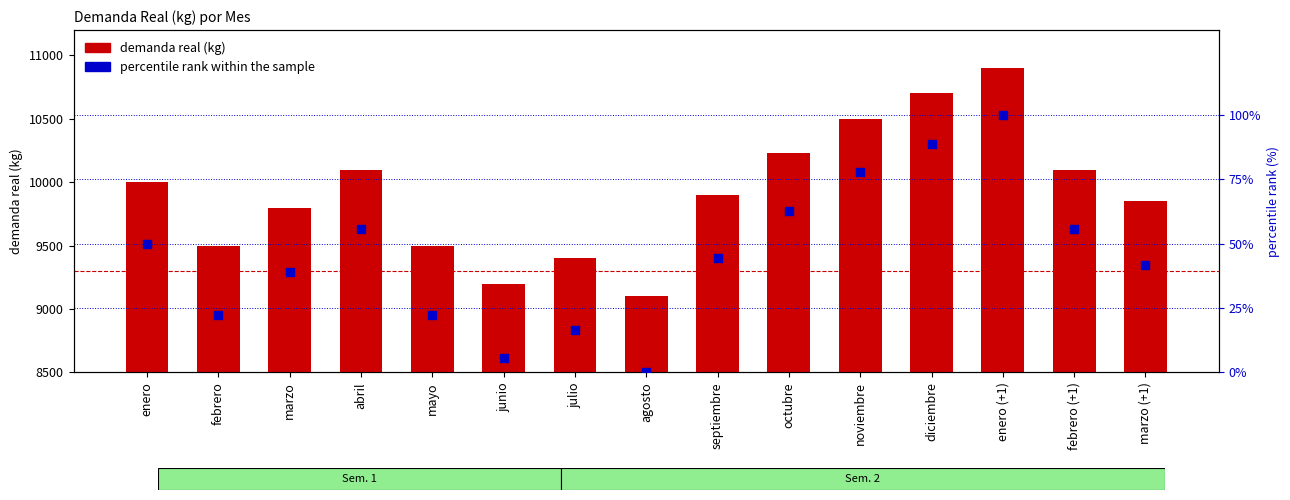

Which series reaches the minimum Y coordinate?

percentile rank within the sample